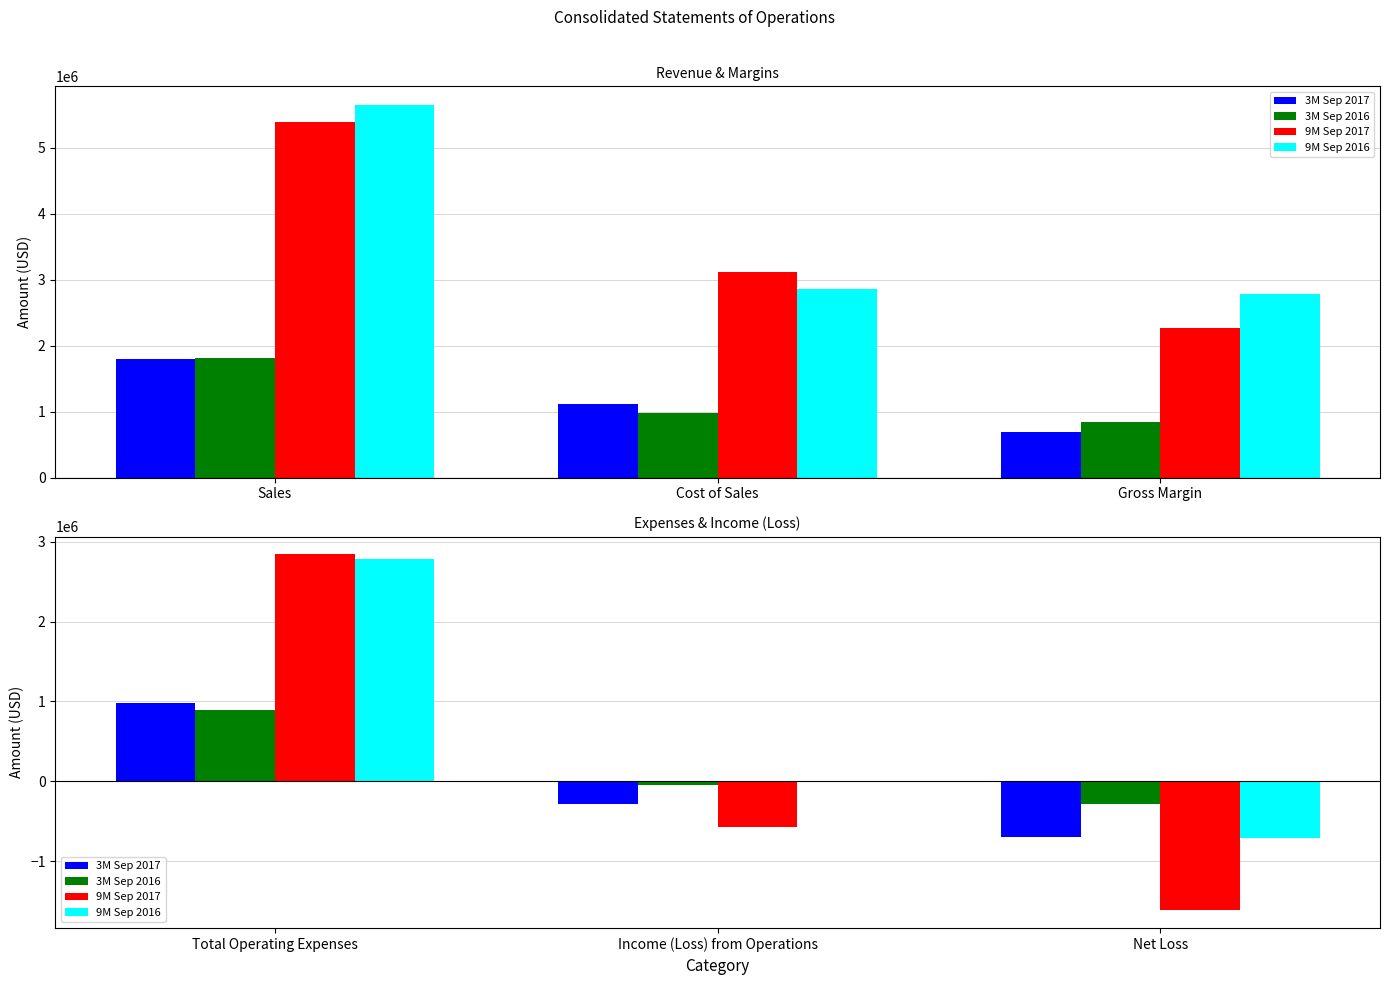

At which category is the sum across all series the highest?

Total Operating Expenses